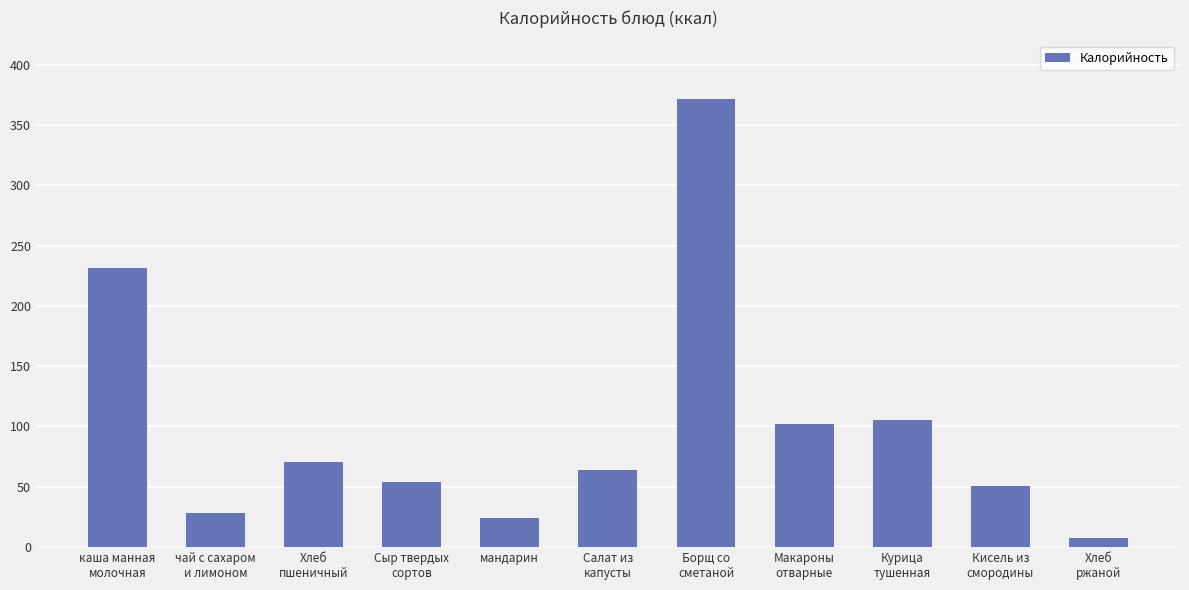

How many data points are above 63?

6